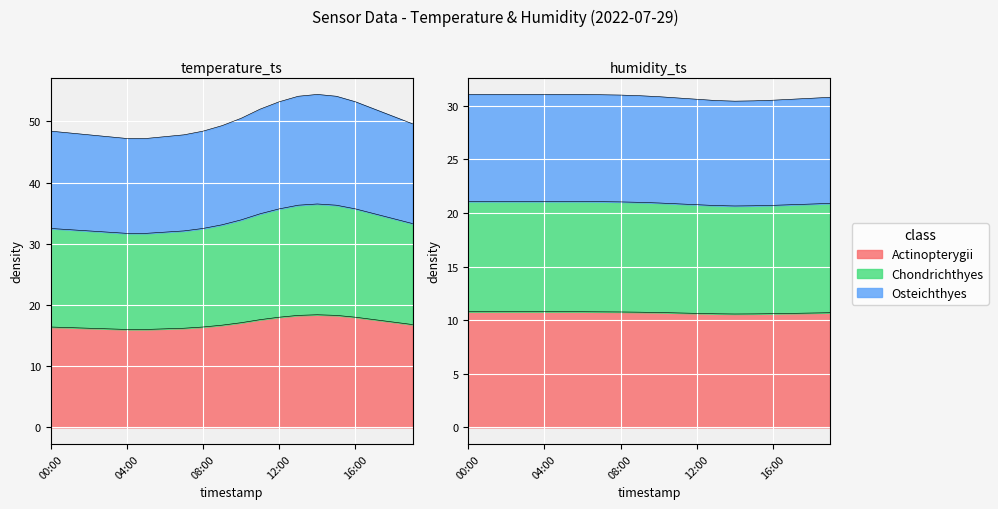

Is it true that temperature equals 52.5 at 11:00?

False